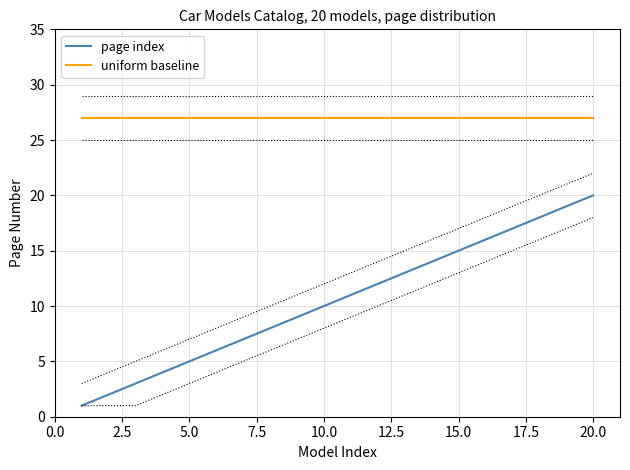

The value of uniform baseline at 5.0 is 40. True or false?

False